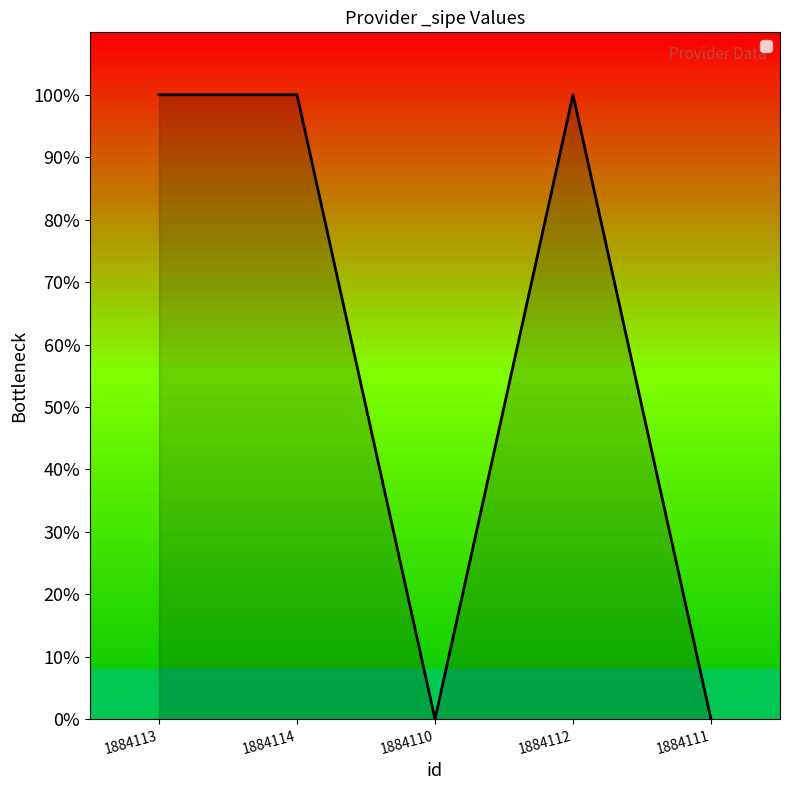

What is the difference between the maximum and minimum values?

1